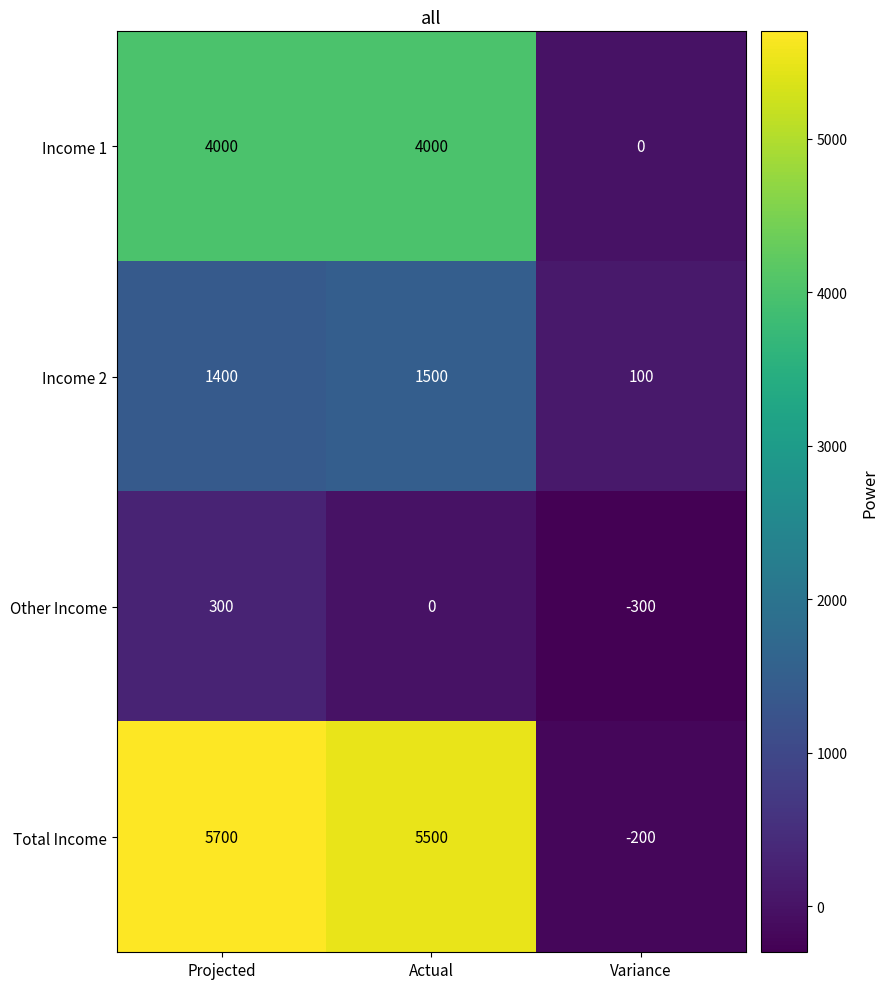

How many Income 1 values are between 0 and 4000?

3